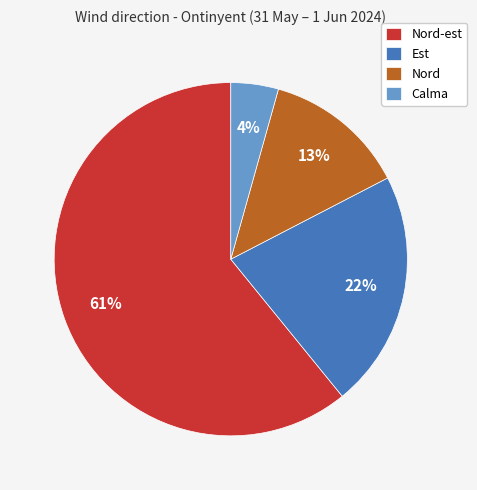

What is the smallest slice in the pie chart?

Calma